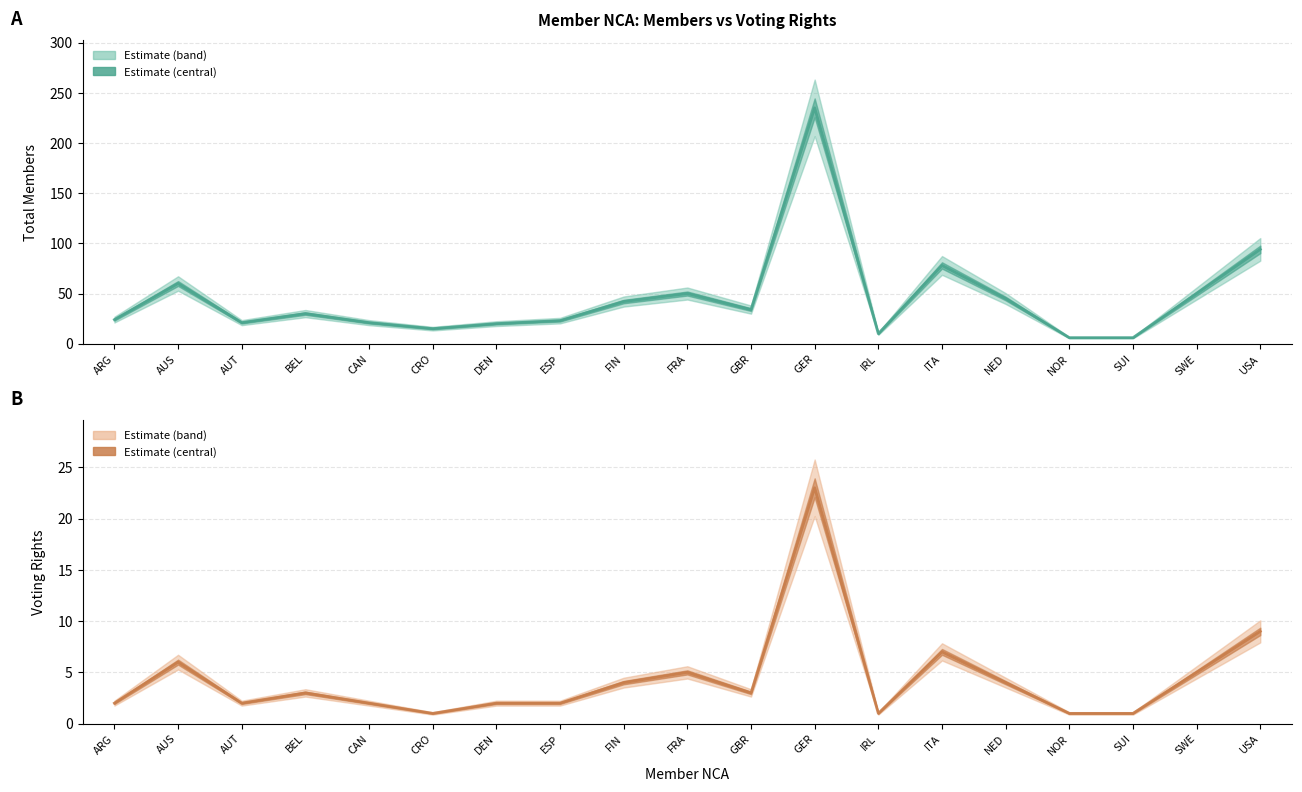

What is the difference between the second highest and second lowest values in the Voting Rights (line) series?

8